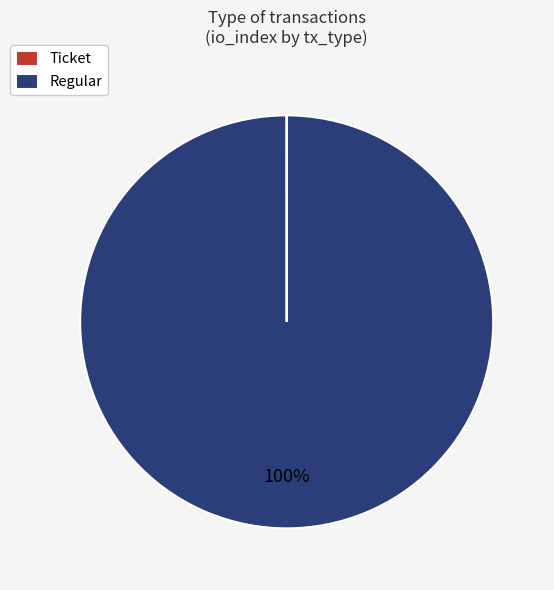

Which slice is the largest?

Regular